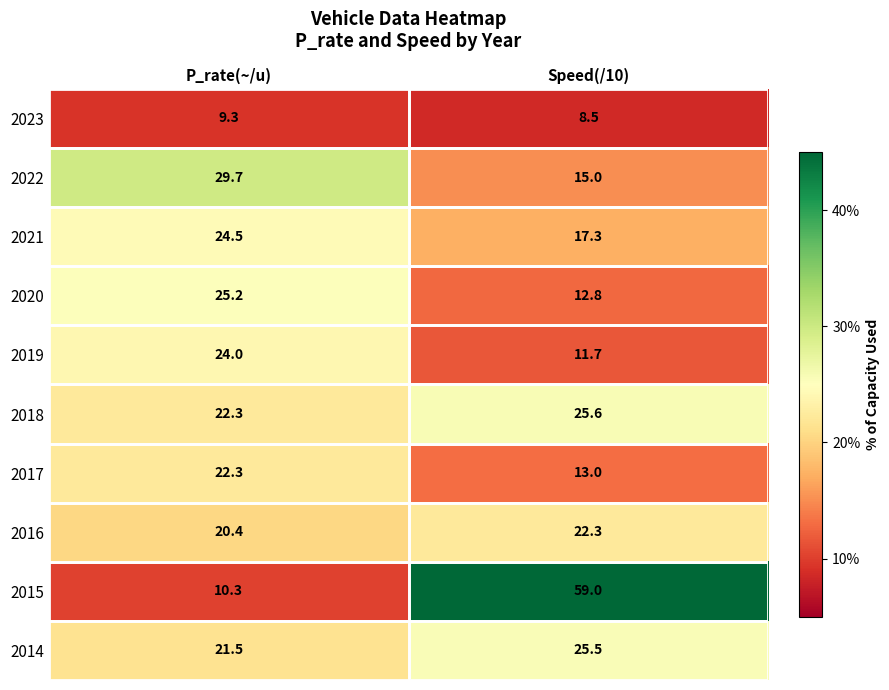

What is the spread (max minus min) of values at Speed(/10)?

50.5